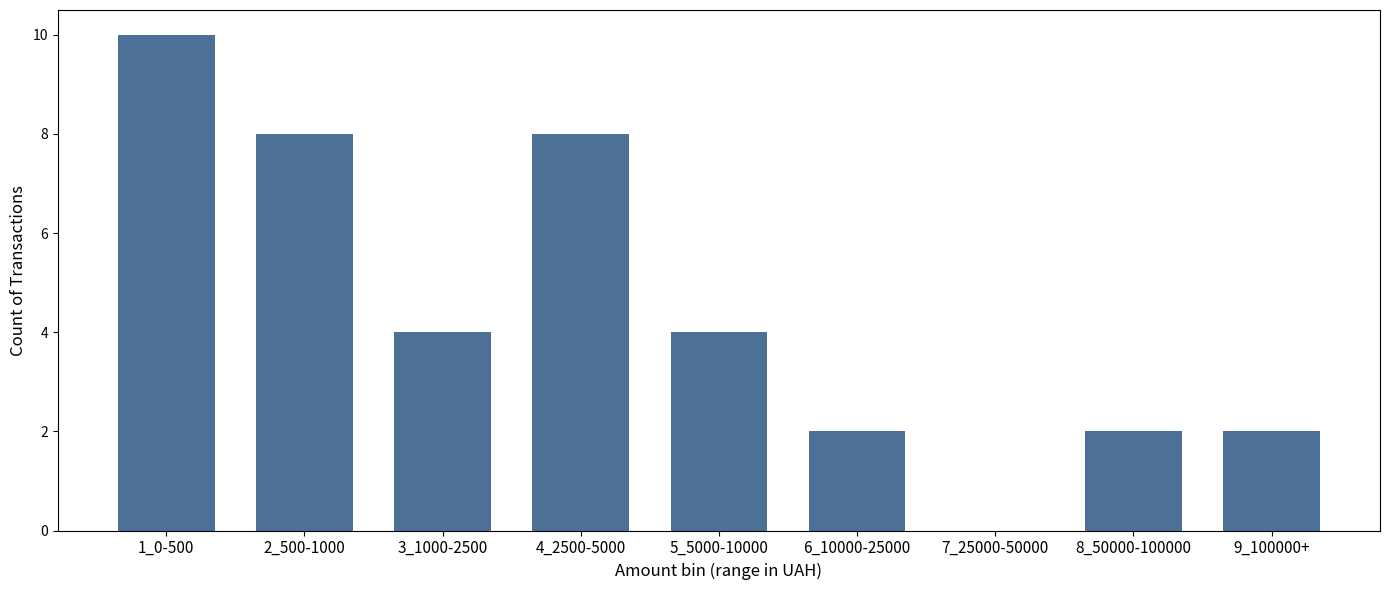

Reading left to right, extract all data points from this chart.

1_0-500=10	2_500-1000=8	3_1000-2500=4	4_2500-5000=8	5_5000-10000=4	6_10000-25000=2	7_25000-50000=0	8_50000-100000=2	9_100000+=2